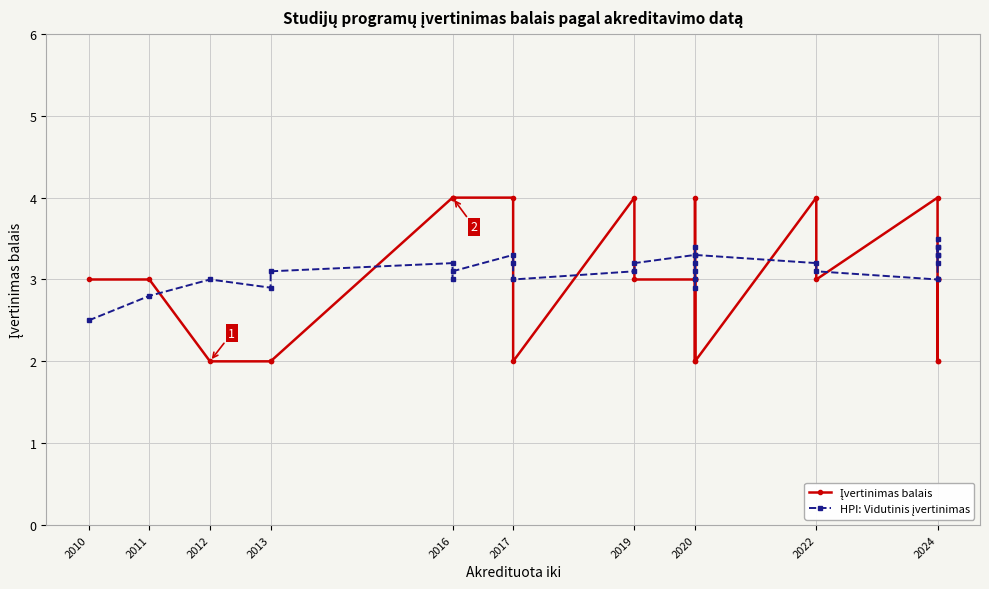

What is the sum of all HPI: Vidutinis įvertinimas values?

91.0